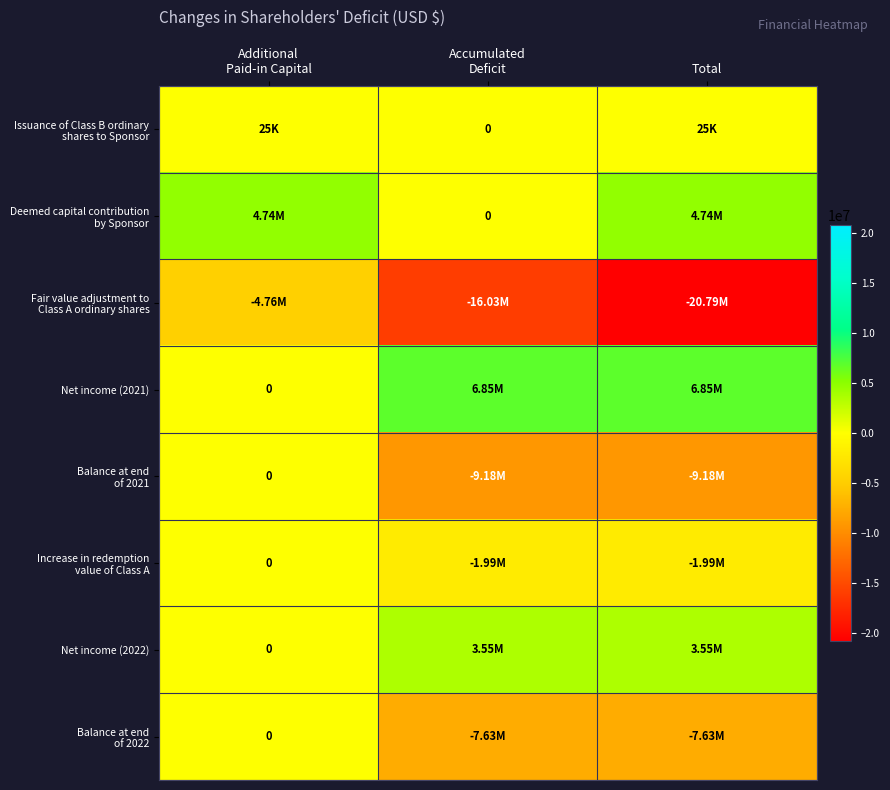

Is the value of Issuance of Class B ordinary shares to Sponsor at Total greater than the value of Net income (2021) at Additional Paid-in Capital?

Yes